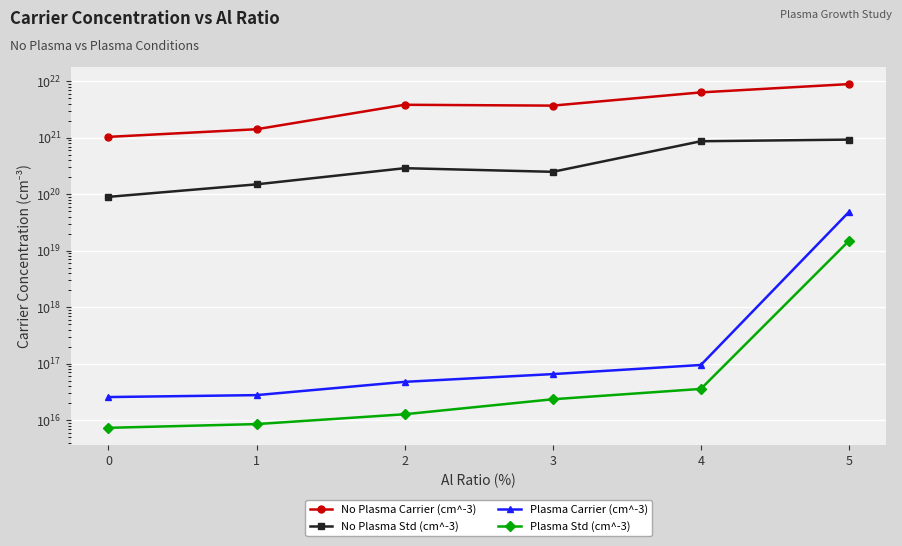

At which label does Plasma Std (cm^-3) reach its peak?

5